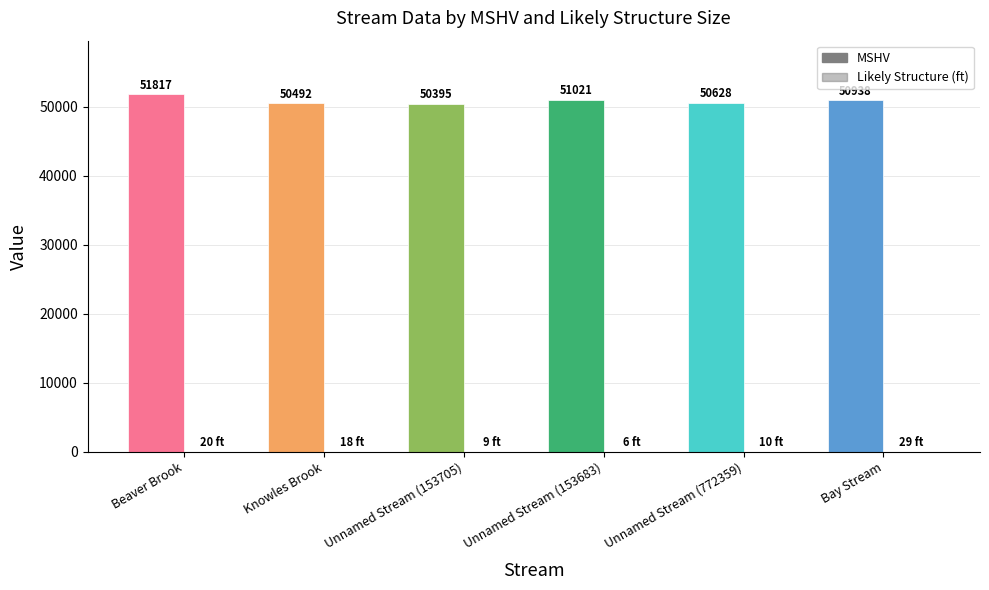

What position from the left is Knowles Brook?

2